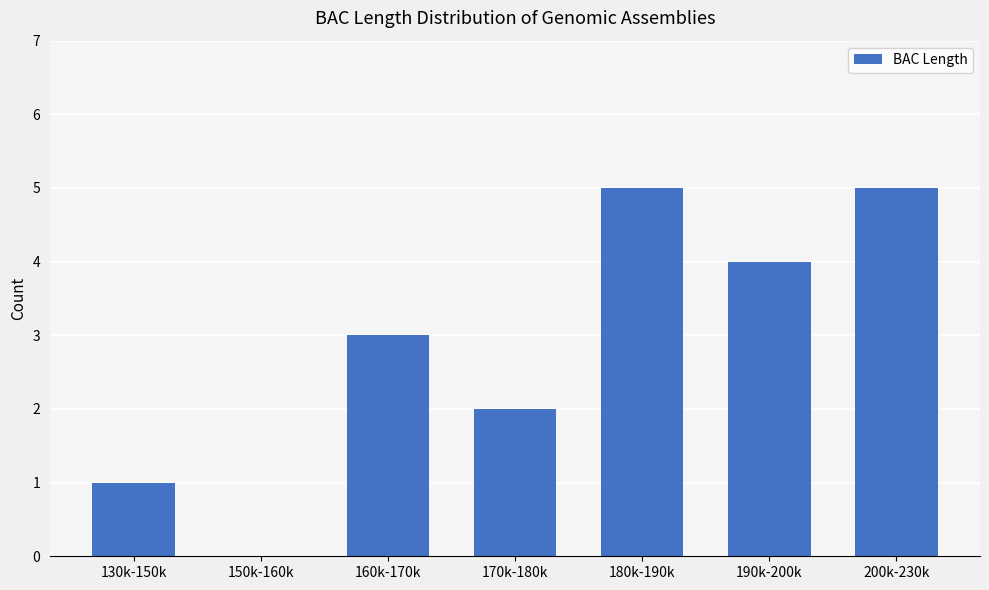

What is the maximum value shown in the chart?

5